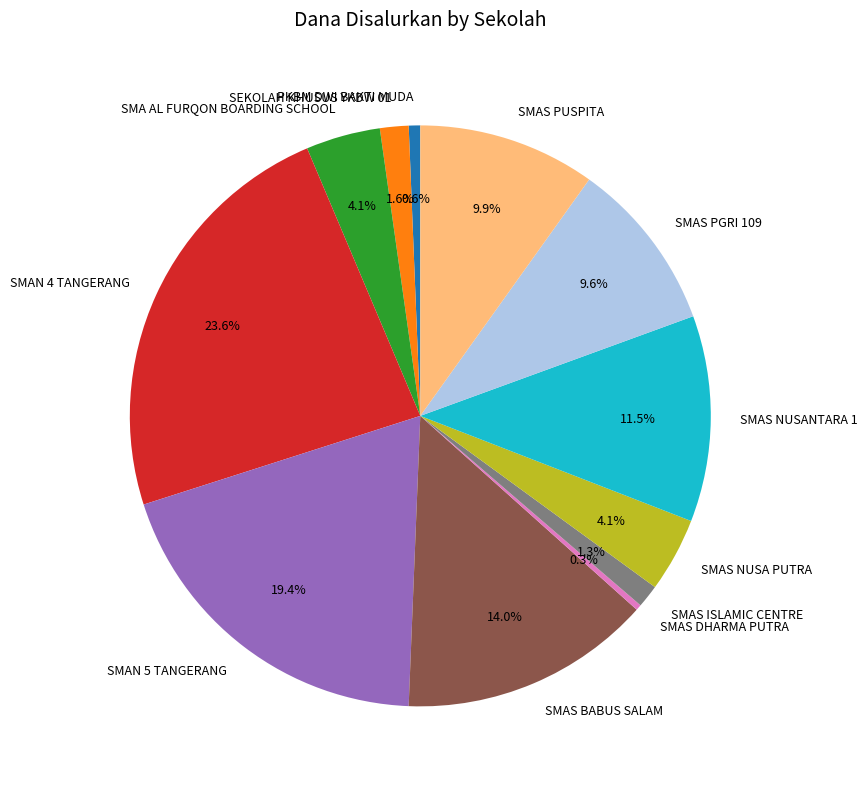

What is the largest slice in the pie chart?

SMAN 4 TANGERANG